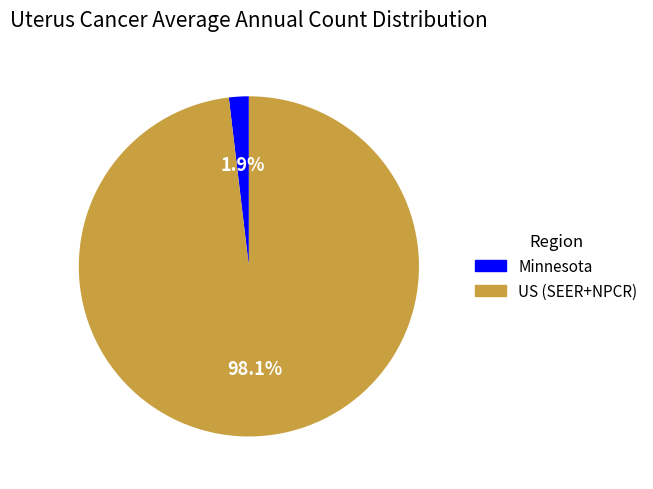

Does Minnesota represent more than half of the total?

No